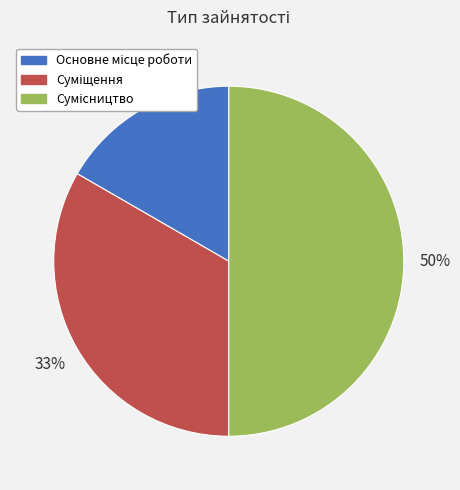

To the nearest percent, what is the difference between the largest and smallest slice percentages?

33%